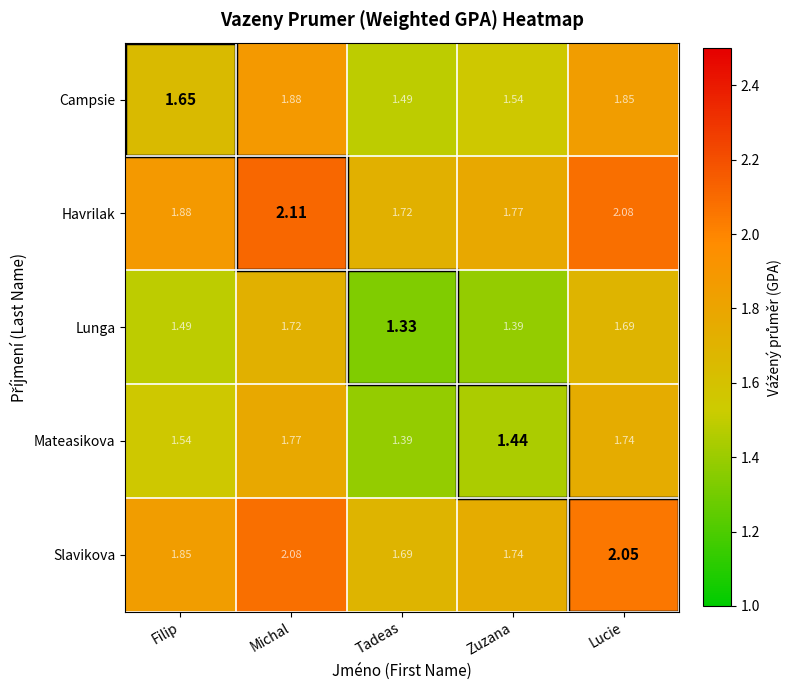

Rank the series at Filip from highest to lowest value.

Havrilak, Slavikova, Campsie, Mateasikova, Lunga